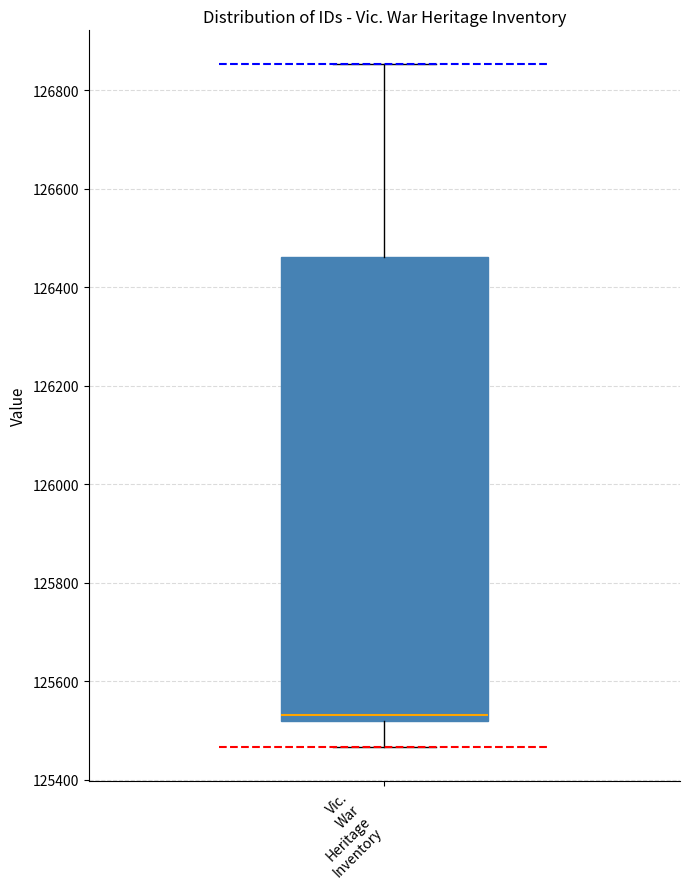

Transcribe this box plot: give where the median line is, the range the box spans, and where the two whiskers end, as read against the y-axis. The values are not printed on the chart, so give them approximately, as read against the axis.

median 125540, box 125520 to 126460, whiskers 125460 to 126860